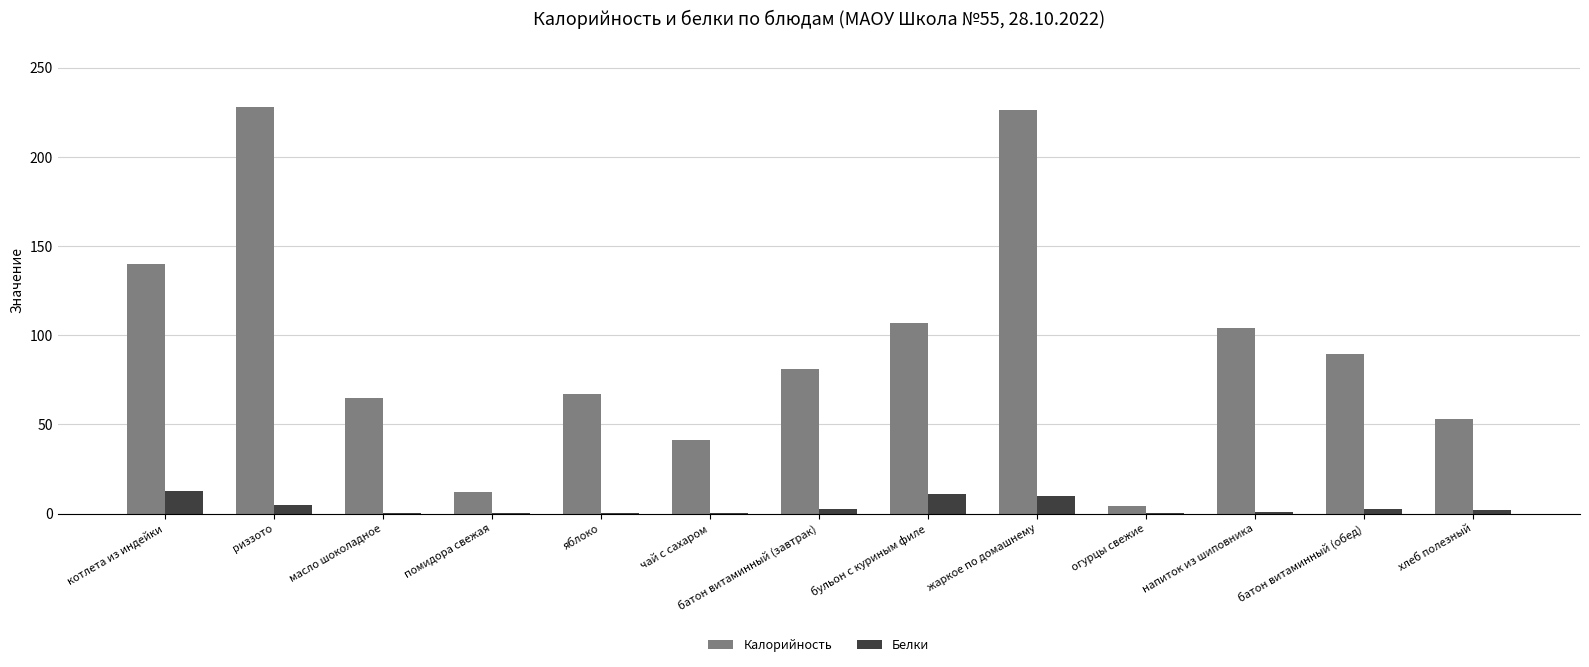

What is the sum of the Белки values at масло шоколадное and жаркое по домашнему?

10.2